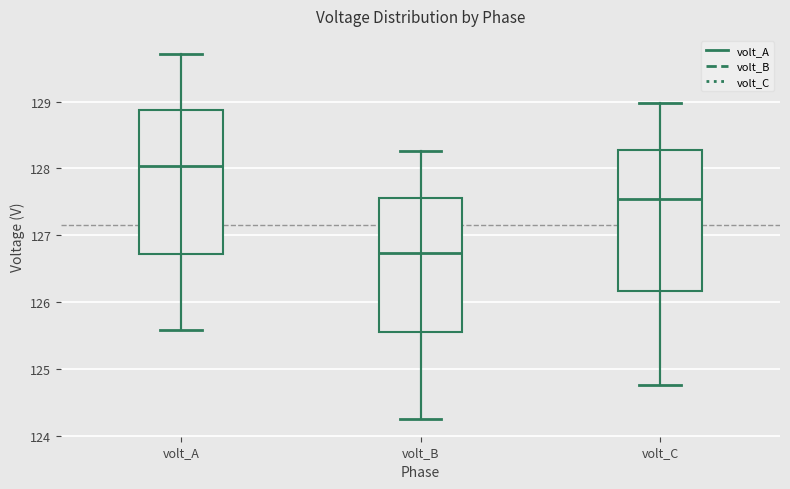

Which box has the highest median line?

volt_A